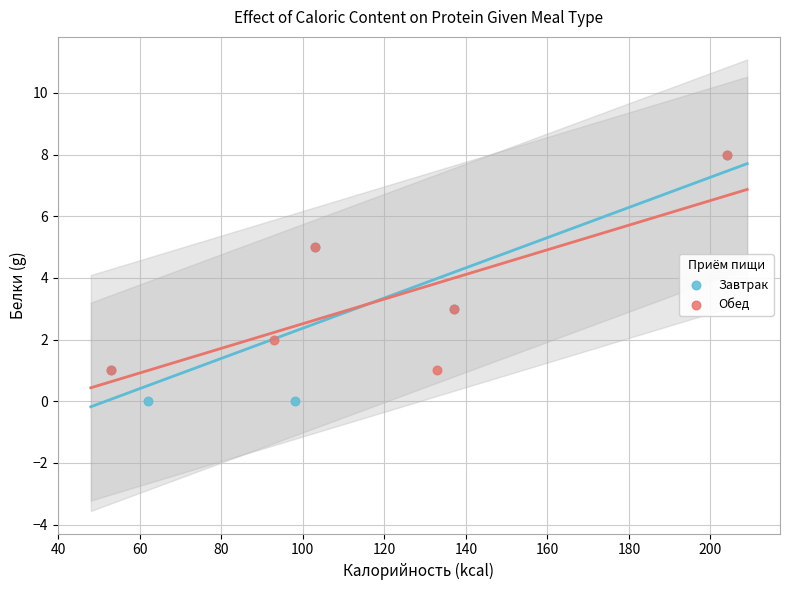

Which series has the widest spread of Y values?

Завтрак